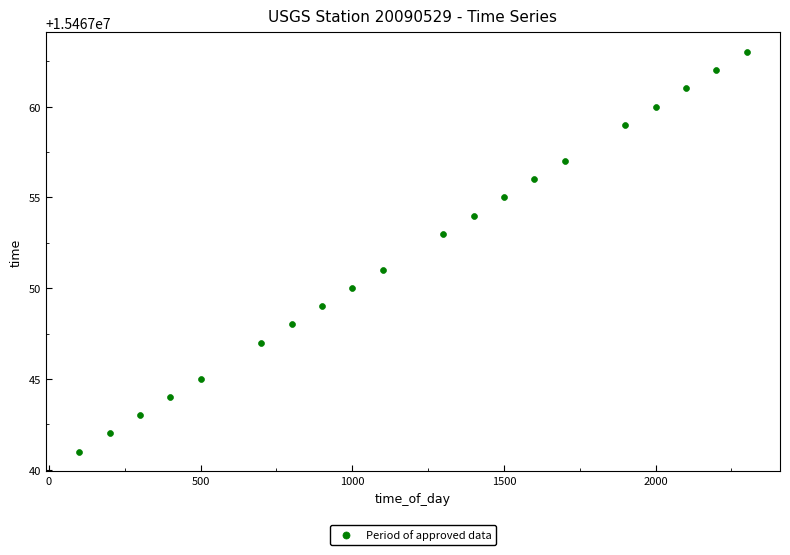

What is the range of Y values (max minus min)?

22